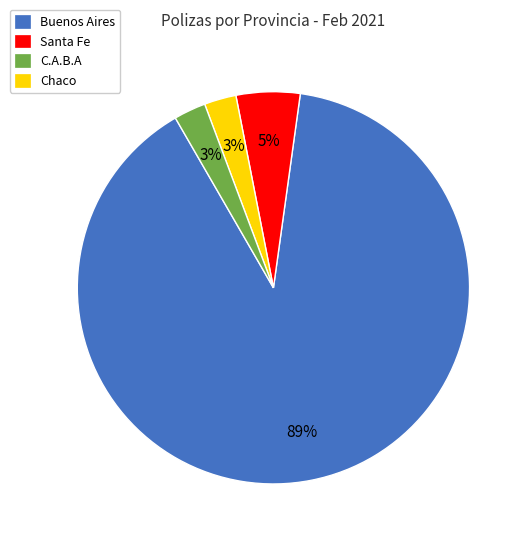

Do Chaco and Santa Fe together represent more than half of the pie?

No